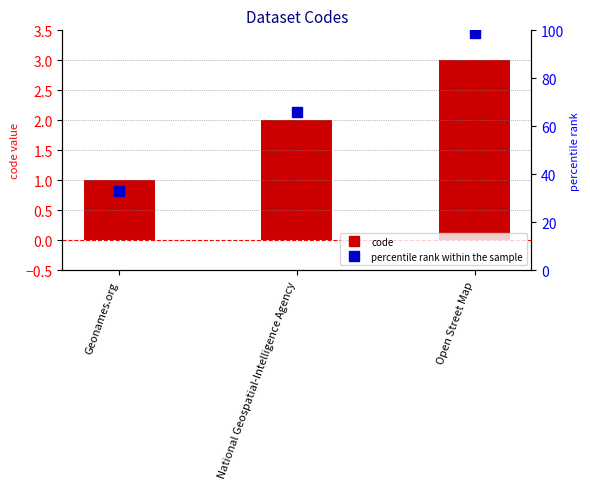

At which label does code reach its minimum?

Geonames.org